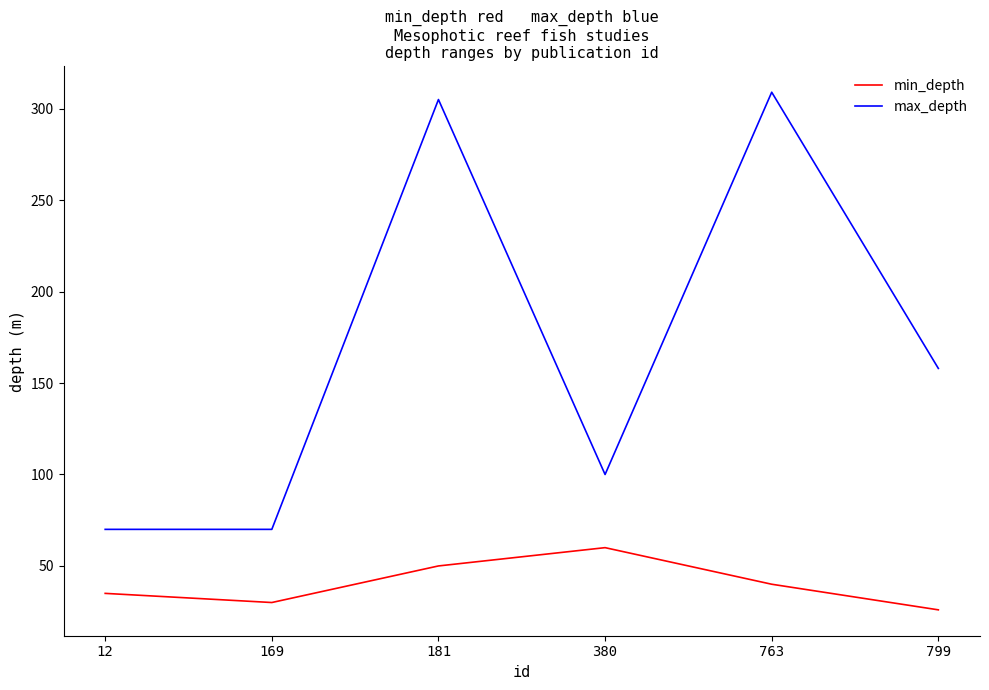

Rank the series by their average value, from highest to lowest.

max_depth, min_depth